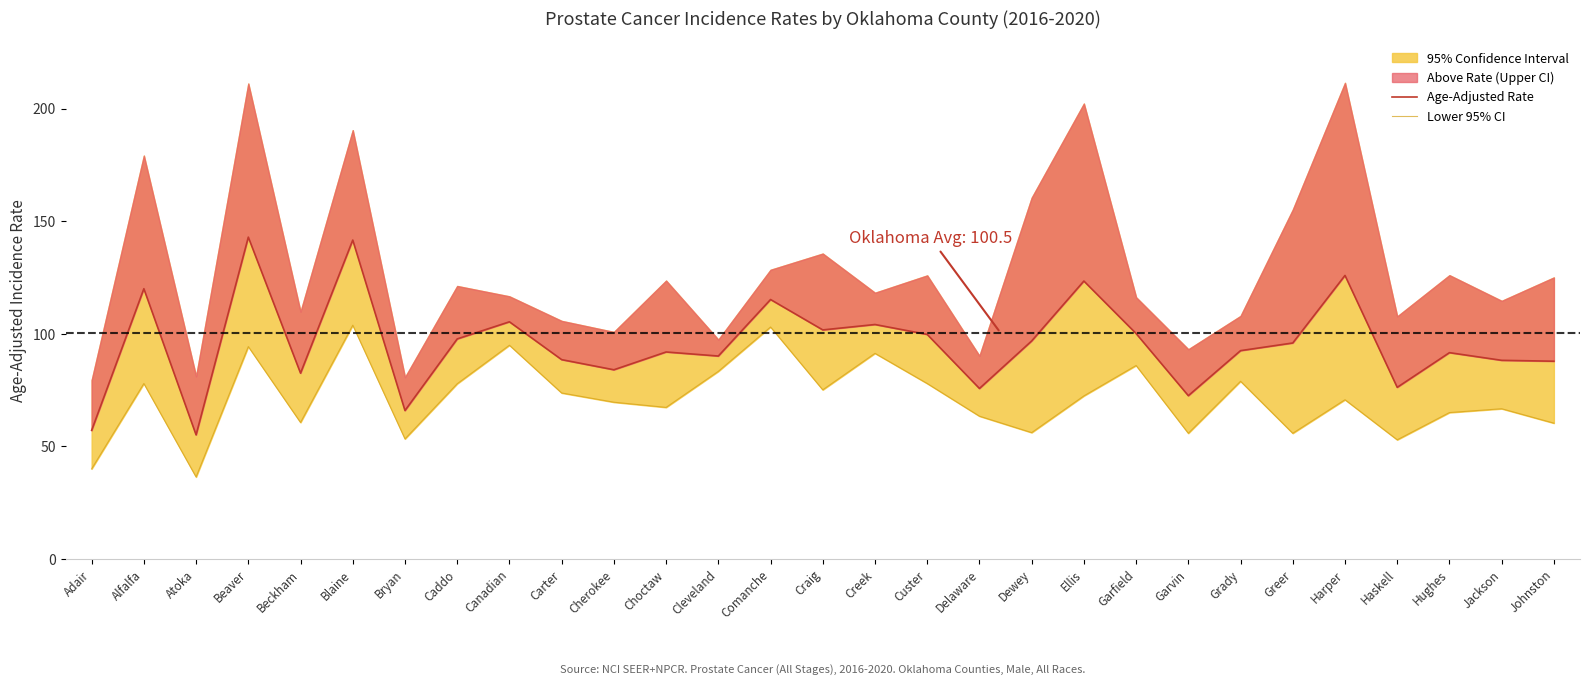

What is the sum of all Lower 95% CI values?

2064.1